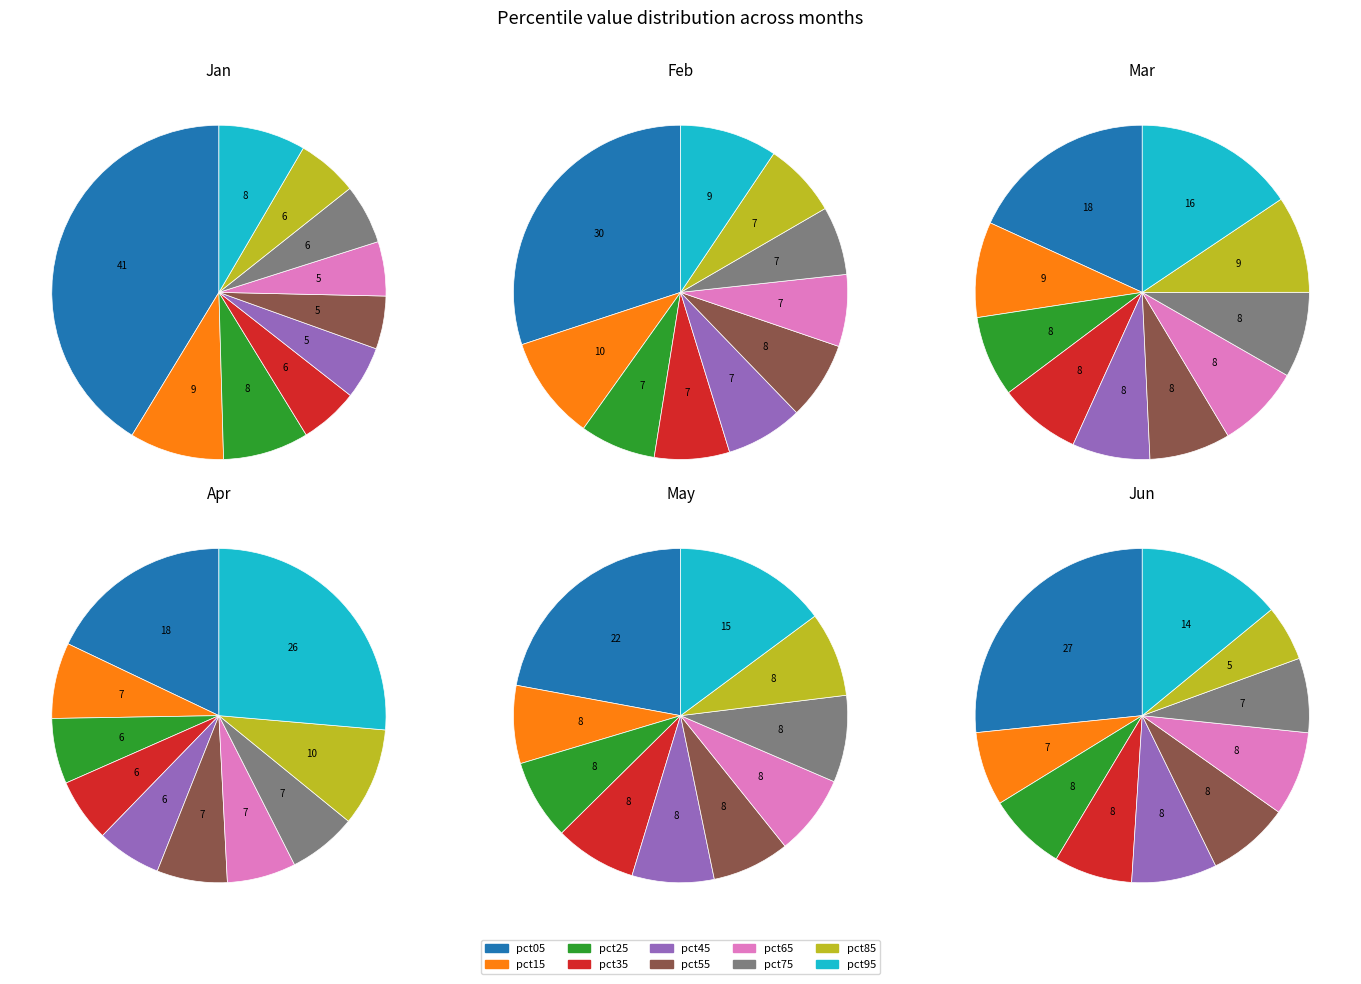

Which has a higher value, pct35 or pct85?

pct85